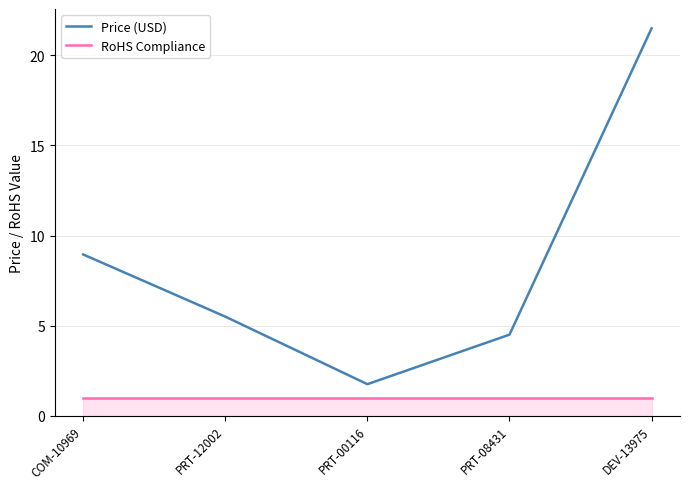

List the series in order of their peak value, lowest first.

RoHS Compliance, Price (USD)